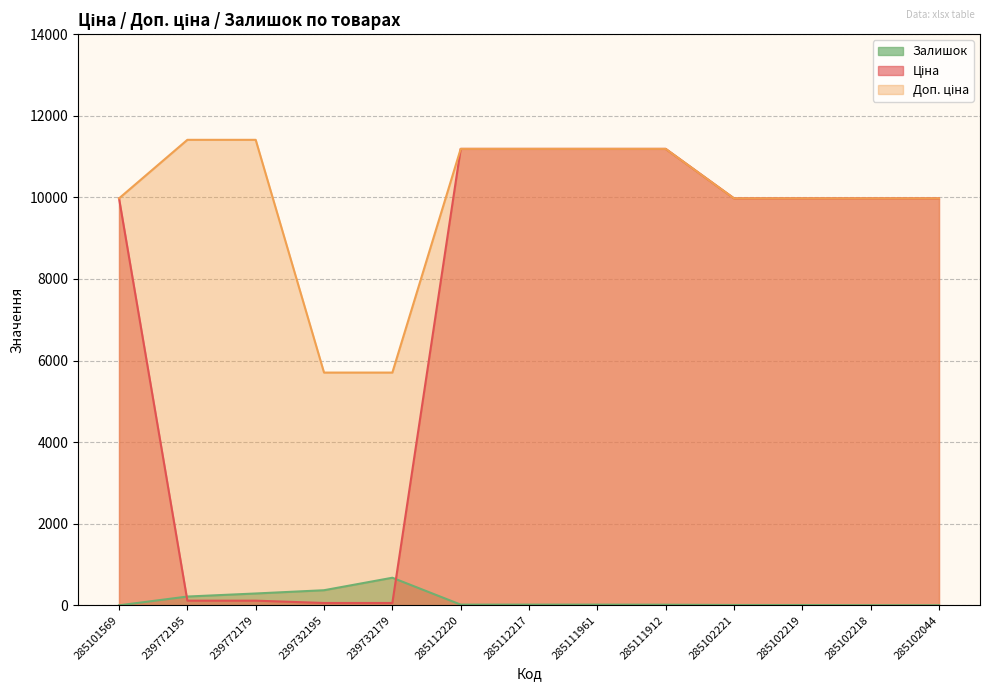

Is it true that Ціна equals 11188.2 at 285111961?

True